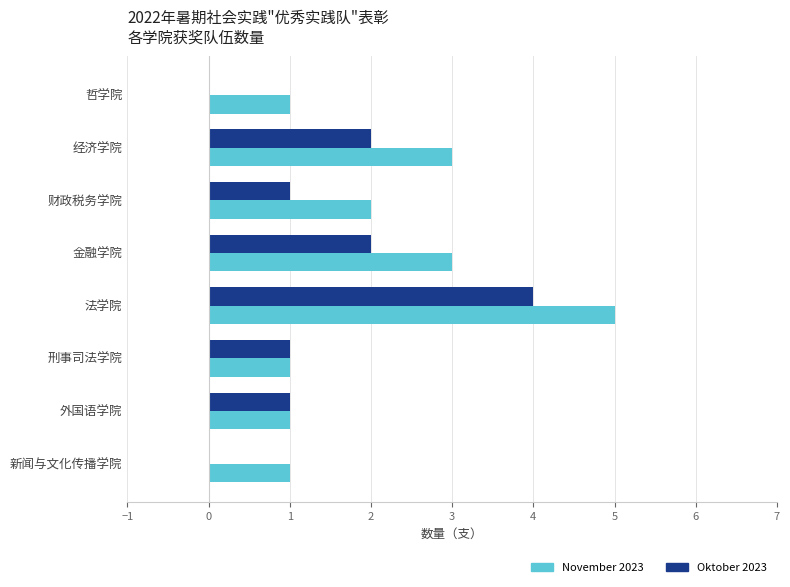

Between 哲学院 and 刑事司法学院, which series saw the biggest shift?

Oktober 2023